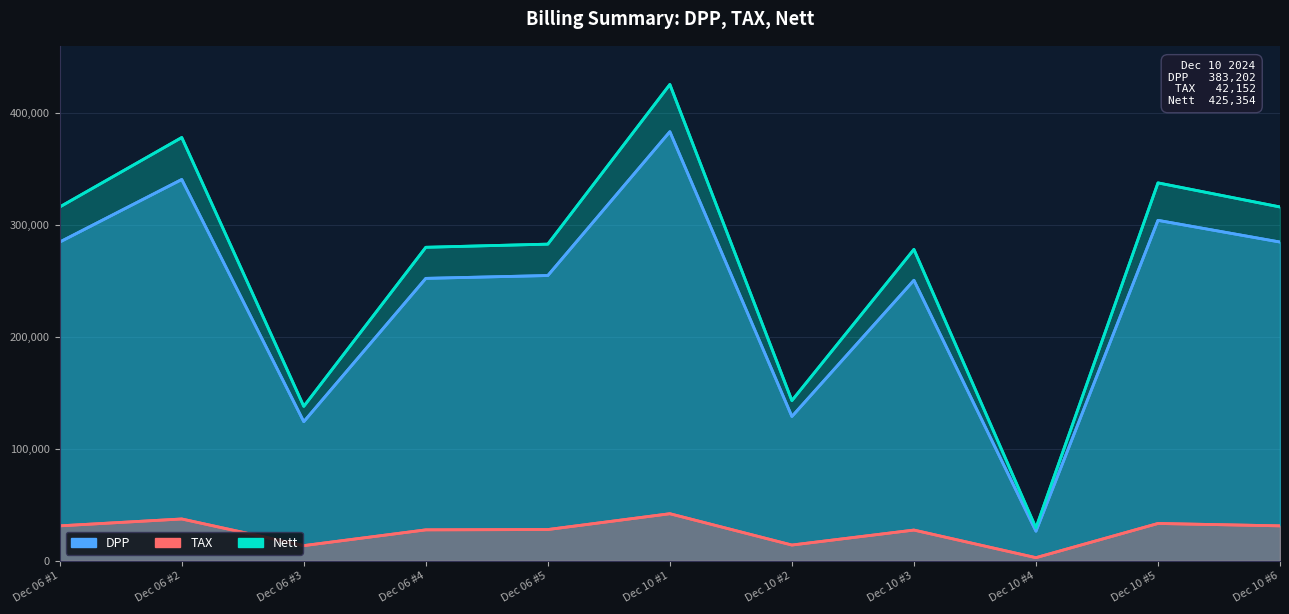

True or false: TAX has a value of 71435 at Dec 10 #1.

False